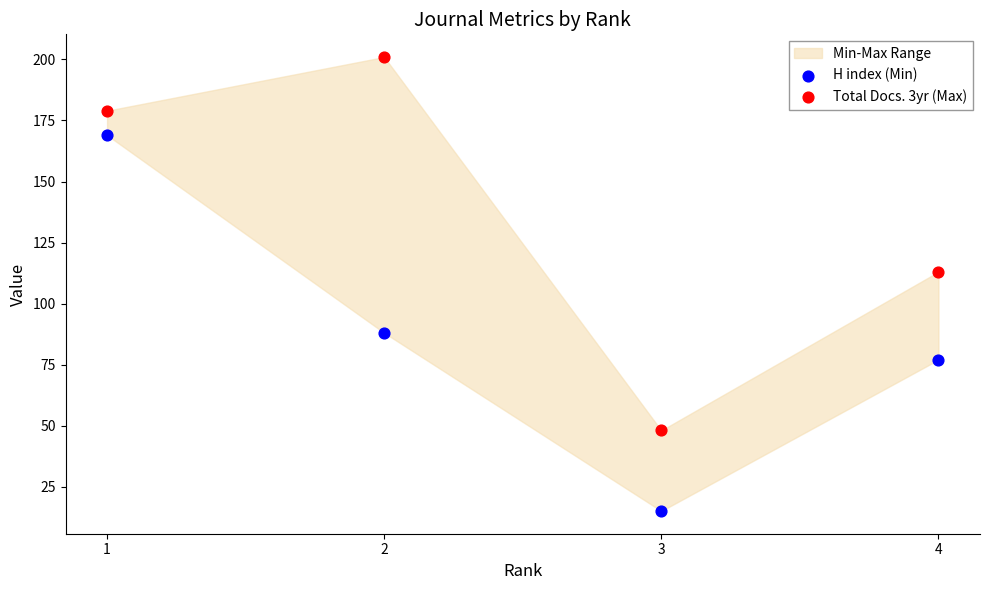

Which series has the widest spread of Y values?

H index (Min)